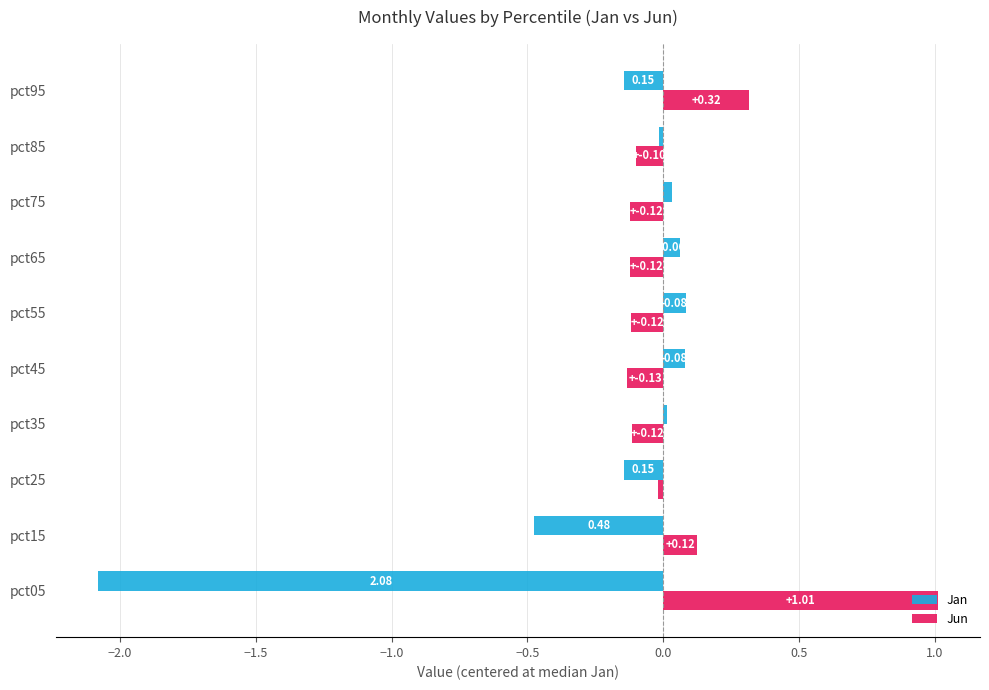

Rank the series at pct25 from highest to lowest value.

Jun, Jan